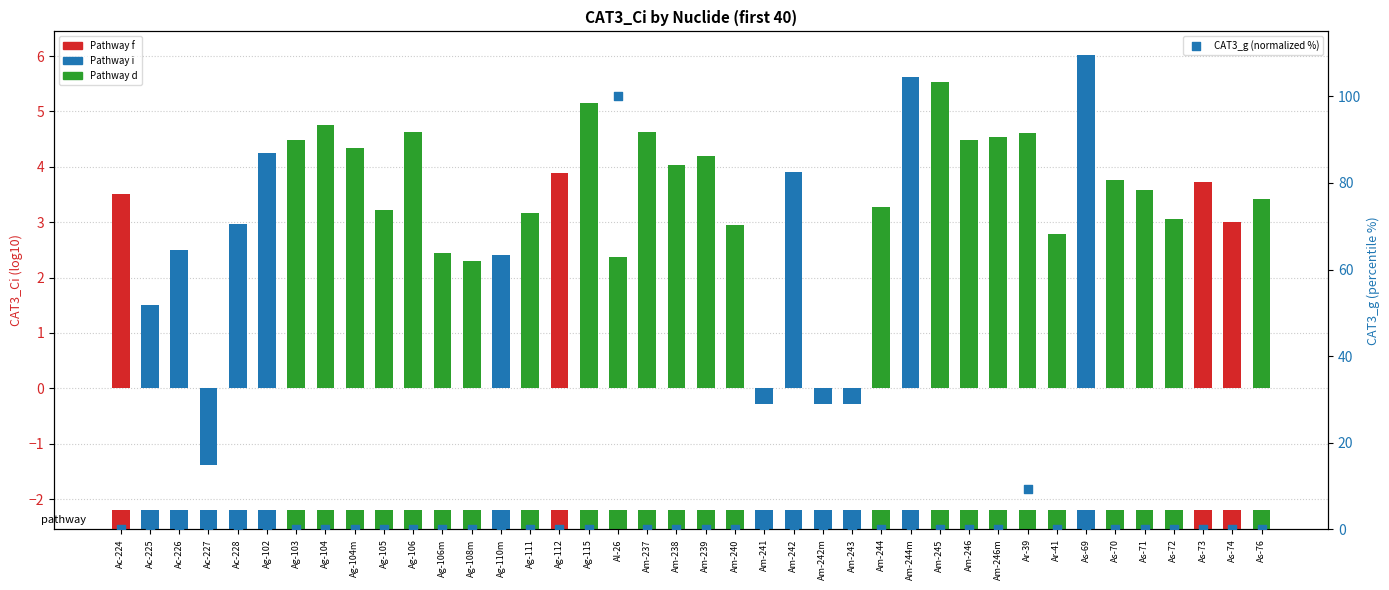

Between Ag-112 and Am-240, which is larger?

Am-240